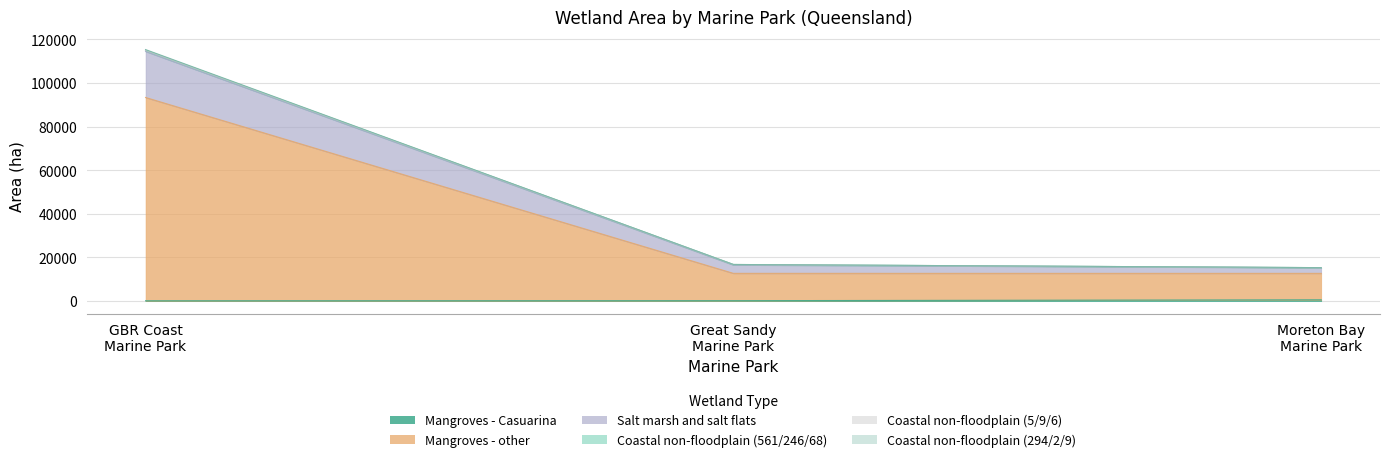

Where does the Mangroves - other series first go above 12677?

GBR Coast Marine Park